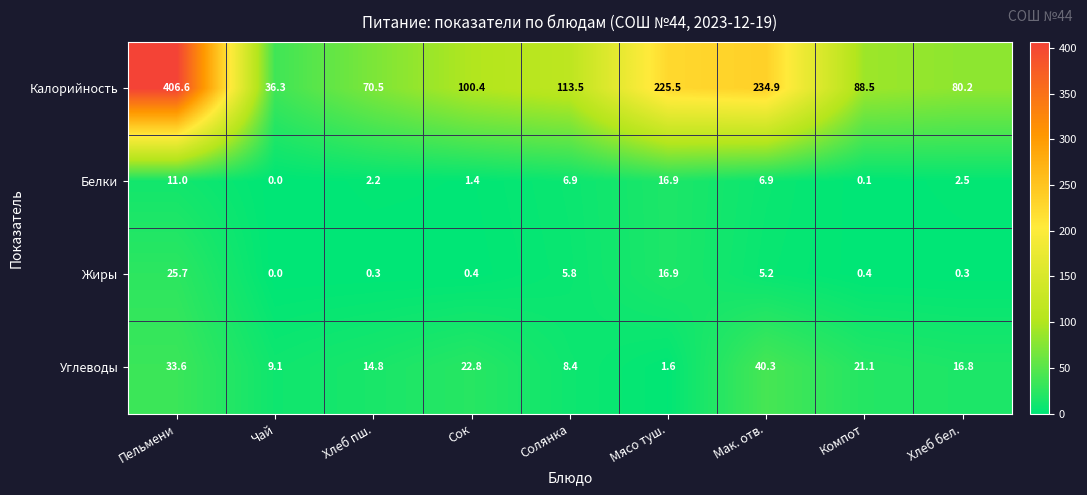

How many values in the Жиры series exceed 0?

8